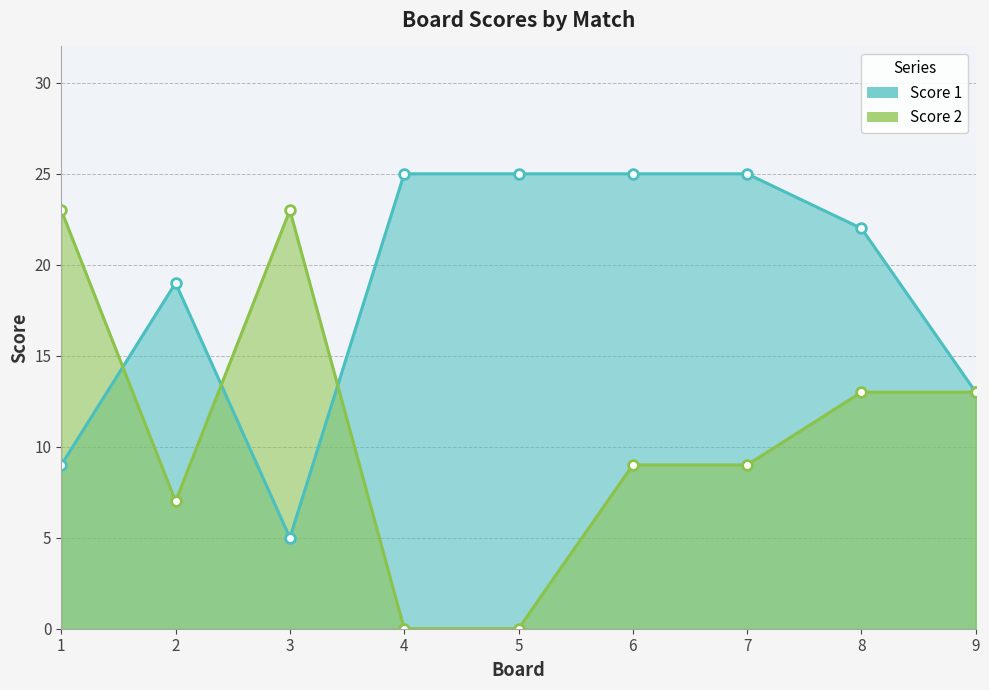

How many times do Score 1 and Score 2 cross each other?

3